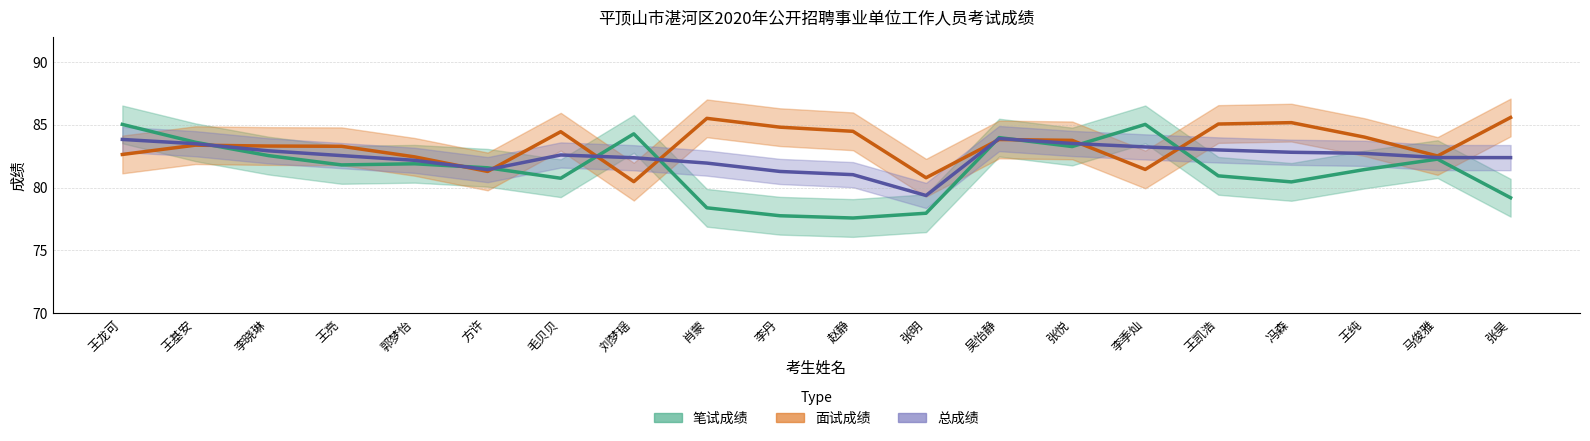

Reading left to right, extract all data points from this chart.

笔试成绩: 85.0	83.6	82.5	81.8	81.9	81.6	80.7	84.3	78.4	77.8	77.6	78.0	84.0	83.3	85.0	80.9	80.5	81.4	82.3	79.2
面试成绩: 82.6	83.4	83.3	83.3	82.4	81.3	84.4	80.5	85.5	84.8	84.5	80.8	83.8	83.8	81.4	85.0	85.2	84.0	82.5	85.6
总成绩: 83.8	83.5	82.9	82.5	82.2	81.4	82.6	82.4	81.9	81.3	81.0	79.4	83.9	83.5	83.2	83.0	82.8	82.7	82.4	82.4